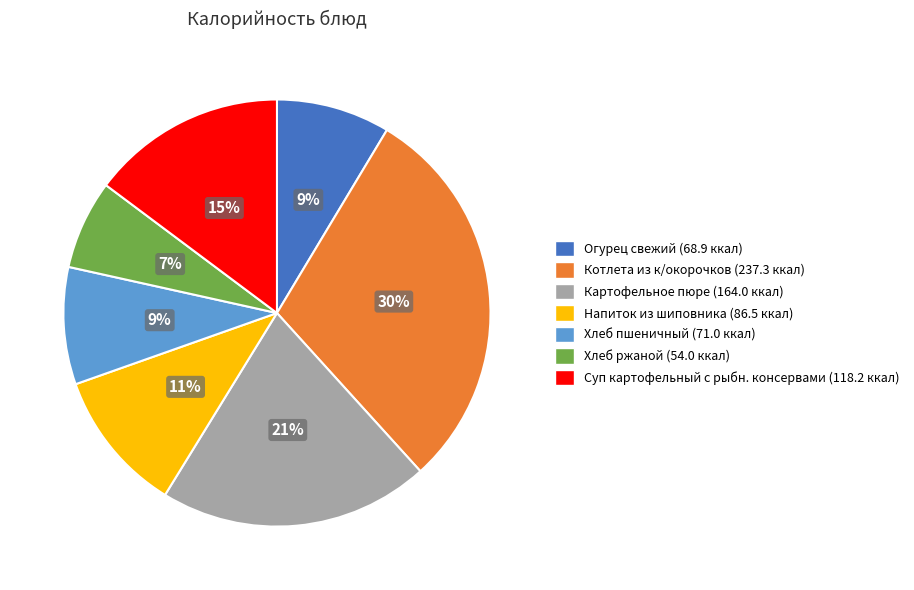

To the nearest percent, what portion does Хлеб ржаной (54.0 ккал) represent?

7%